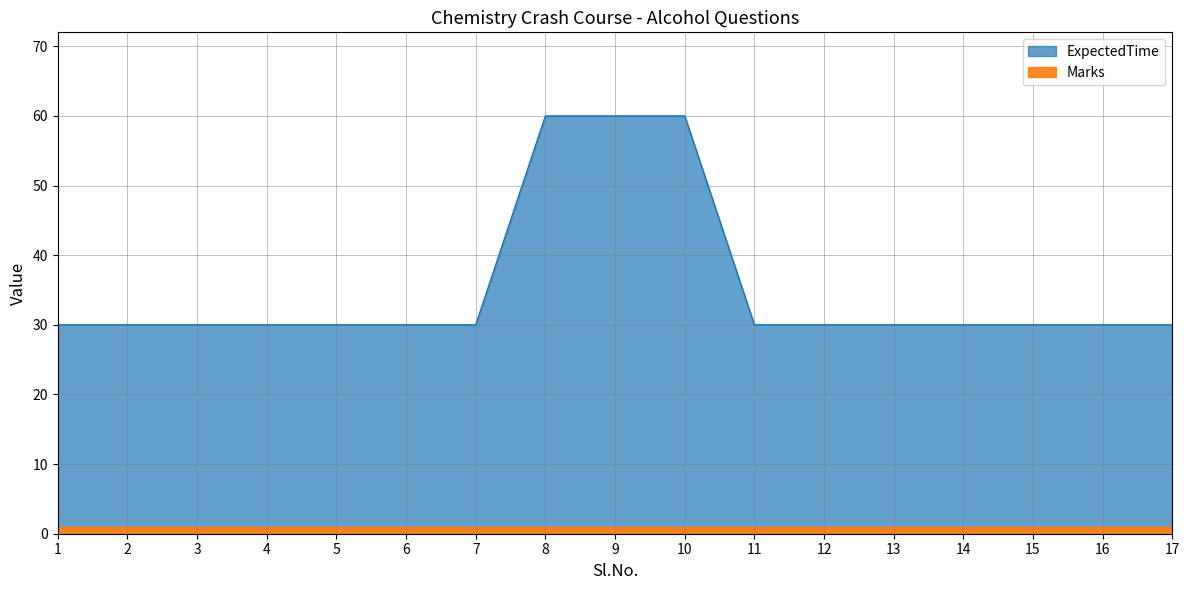

Where is the data nearest to the value 45?

1